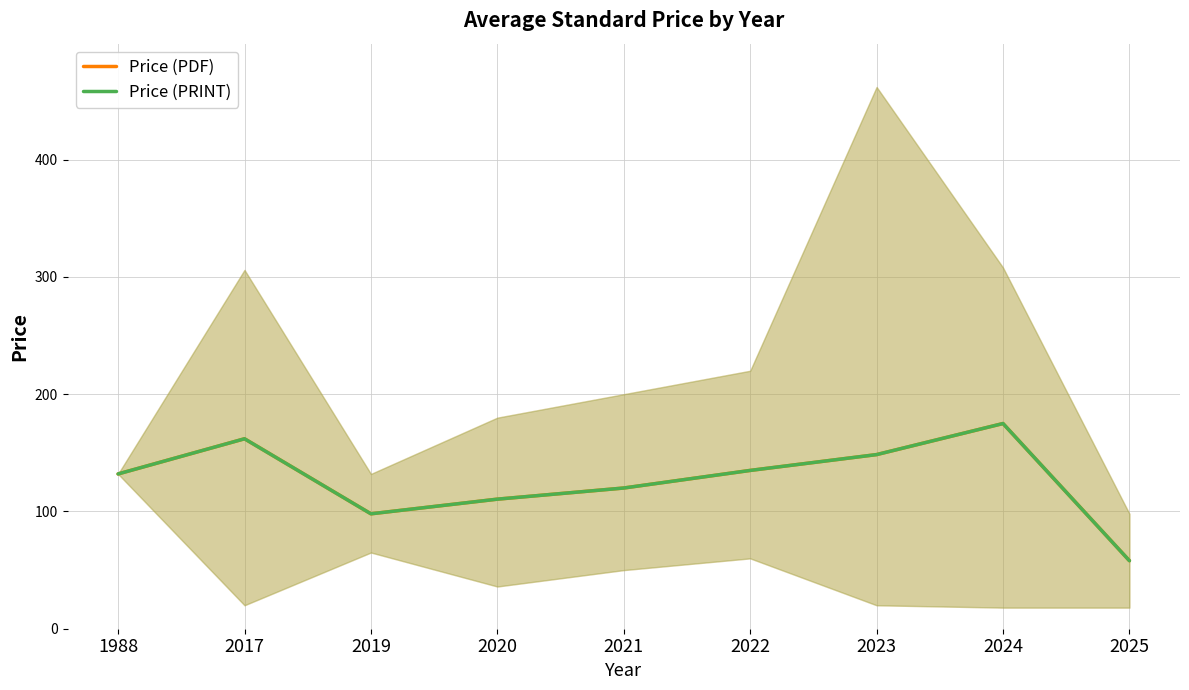

Reading left to right, list all the values displayed in this chart.

Price (PDF): 132.0	162.0	98.0	110.5	120.0	135.0	148.5	175.0	58.0
Price (PRINT): 132.0	162.0	98.0	110.5	120.0	135.0	148.5	175.0	58.0